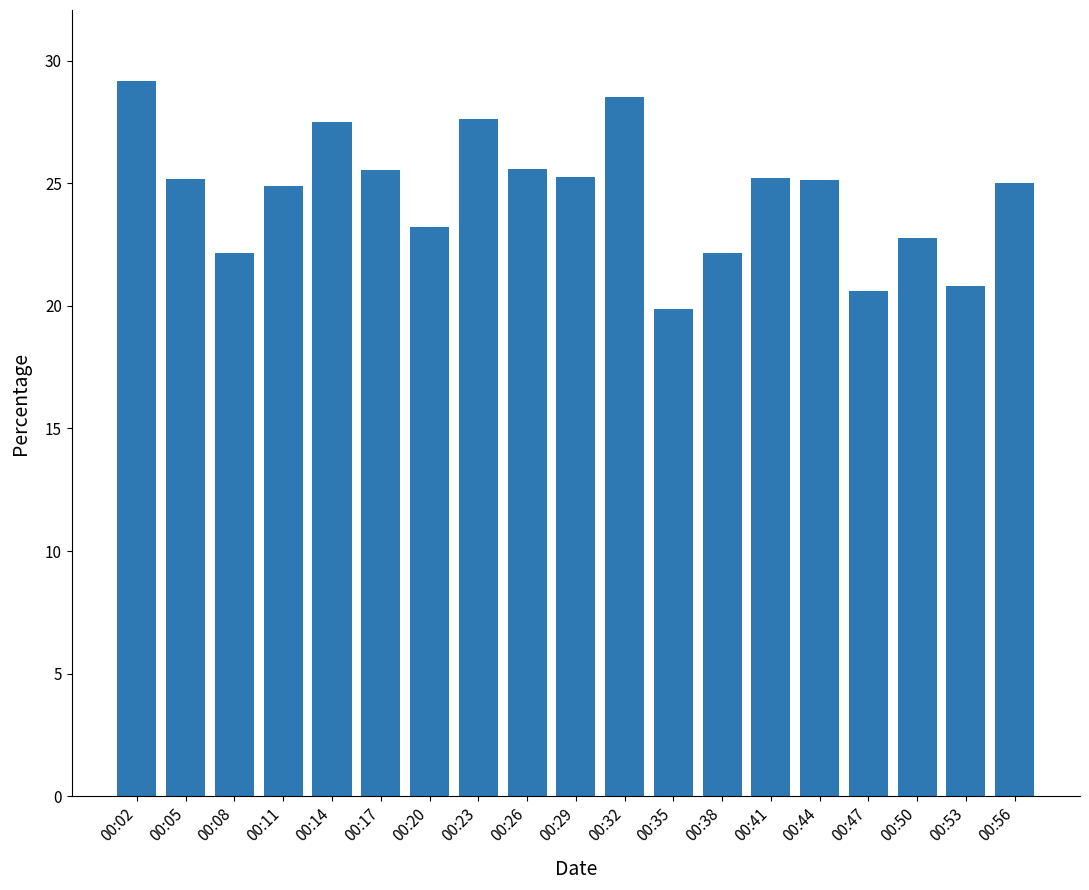

The value at 00:20 is 23.2. True or false?

True